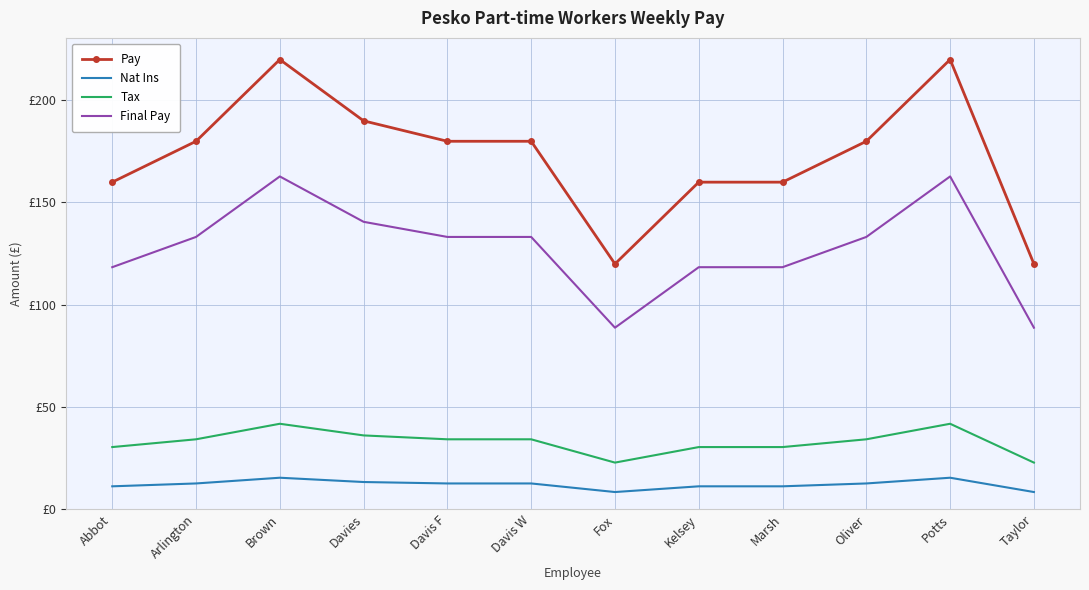

True or false: Nat Ins has more than 1 points higher than both neighbors.

True